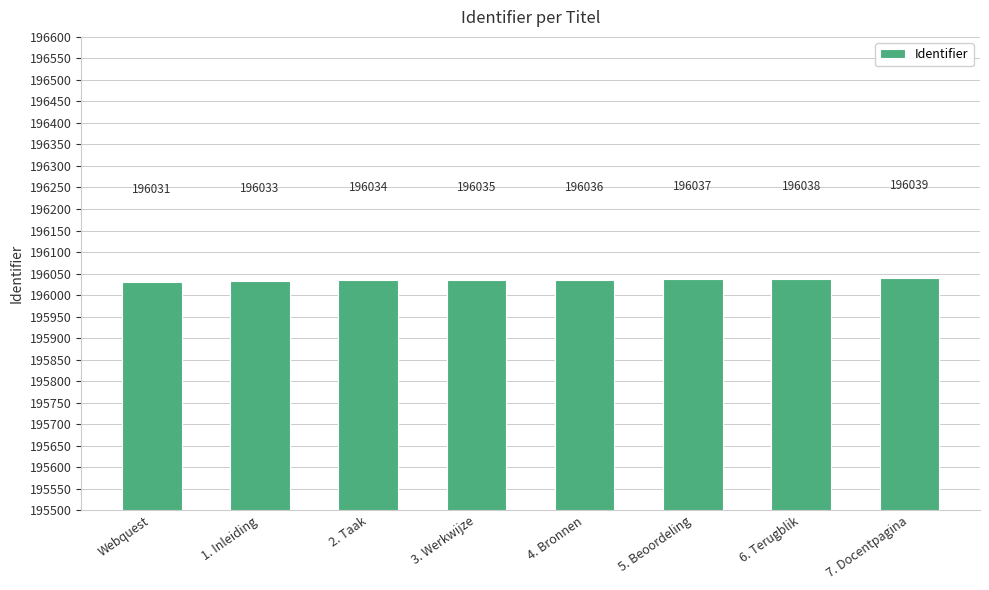

Reading right to left, transcribe all the data shown in this chart.

7. Docentpagina=196039	6. Terugblik=196038	5. Beoordeling=196037	4. Bronnen=196036	3. Werkwijze=196035	2. Taak=196034	1. Inleiding=196033	Webquest=196031